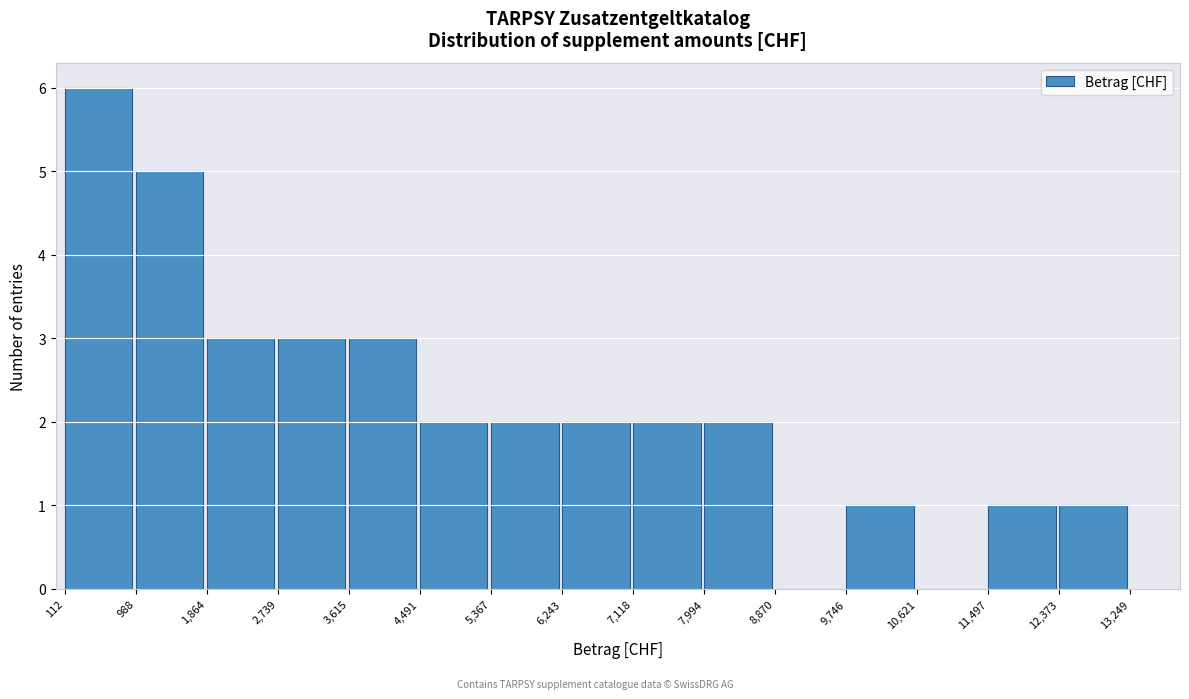

Reading left to right, list every bar in this chart as the range it spans on the x-axis followed by its height. The values are not printed on the chart, so give them approximately, as read against the axis.

112 to 988: 6
988 to 1,864: 5
1,864 to 2,739: 3
2,739 to 3,615: 3
3,615 to 4,491: 3
4,491 to 5,367: 2
5,367 to 6,243: 2
6,243 to 7,118: 2
7,118 to 7,994: 2
7,994 to 8,870: 2
8,870 to 9,746: 0
9,746 to 10,621: 1
10,621 to 11,497: 0
11,497 to 12,373: 1
12,373 to 13,249: 1